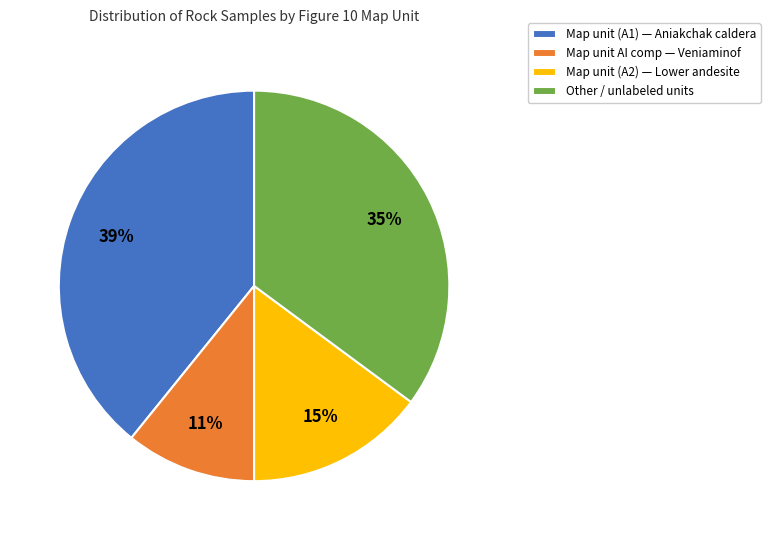

Which has a higher value, Map unit AI comp — Veniaminof or Map unit (A1) — Aniakchak caldera?

Map unit (A1) — Aniakchak caldera